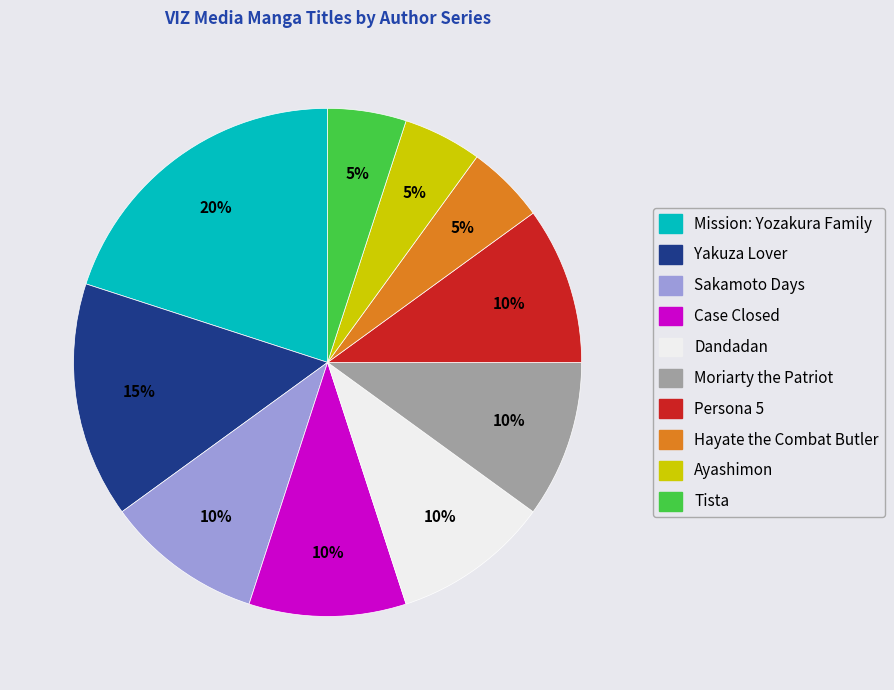

Does any single category account for the majority?

No